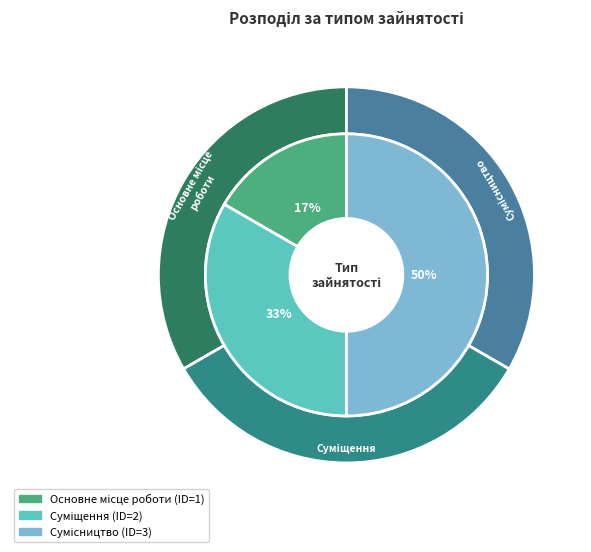

True or false: Сумісництво accounts for 45% of the total.

False